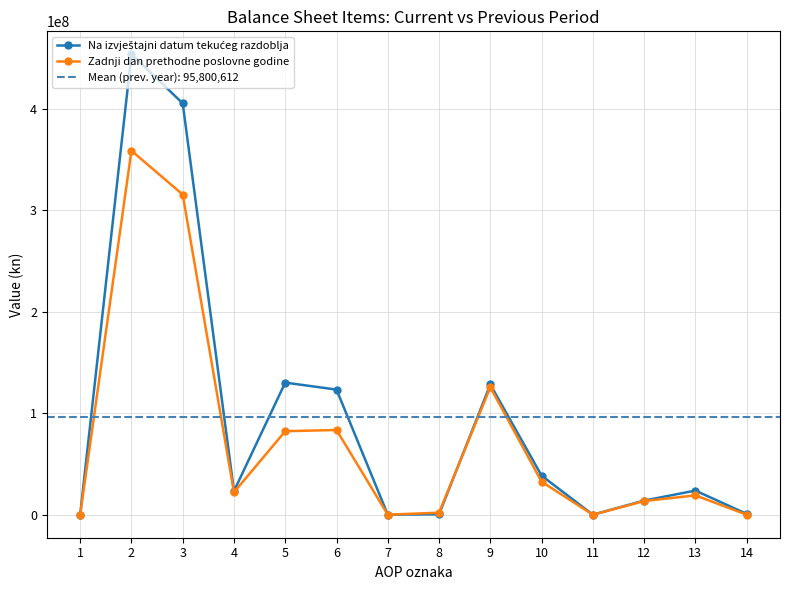

Reading left to right, what are all the values shown in this chart?

Na izvještajni datum tekućeg razdoblja: 0	453589795	405354365	23239196	130161059	123263151	0	386117	128304842	38456146	0	13923983	23757538	772378
Zadnji dan prethodne poslovne godine: 0	358670064	315448484	22113771	82269232	83469760	0	2009124	125586597	32514819	0	13445641	19068357	0